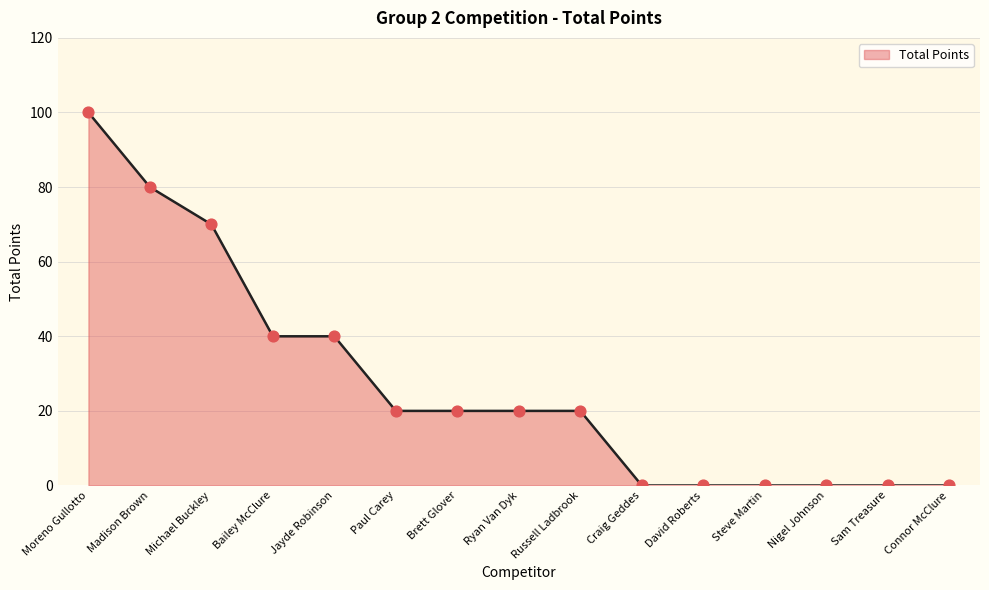

Which has a higher value, Russell Ladbrook or Sam Treasure?

Russell Ladbrook